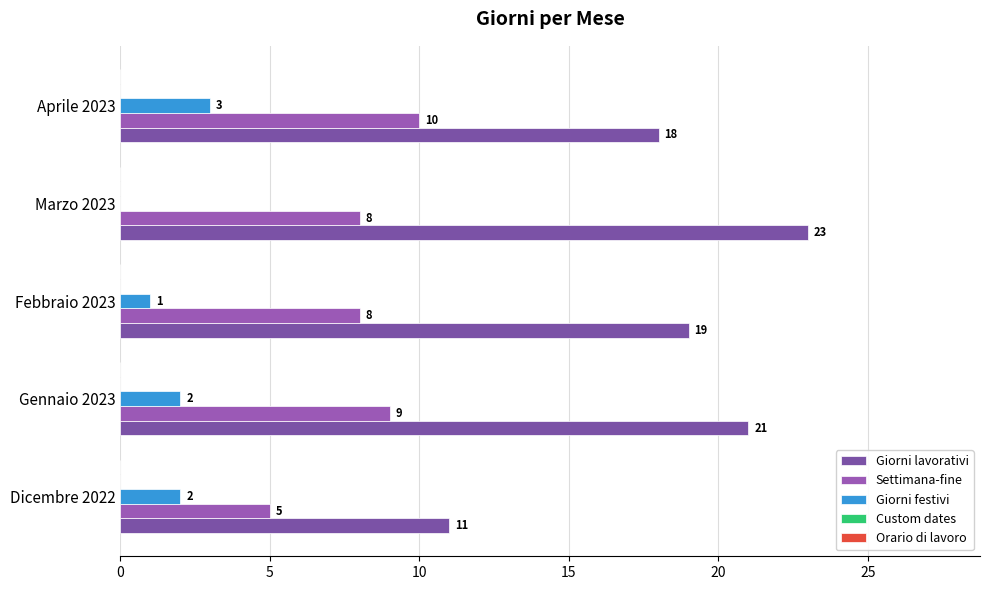

Which series has the largest total across all categories?

Giorni lavorativi